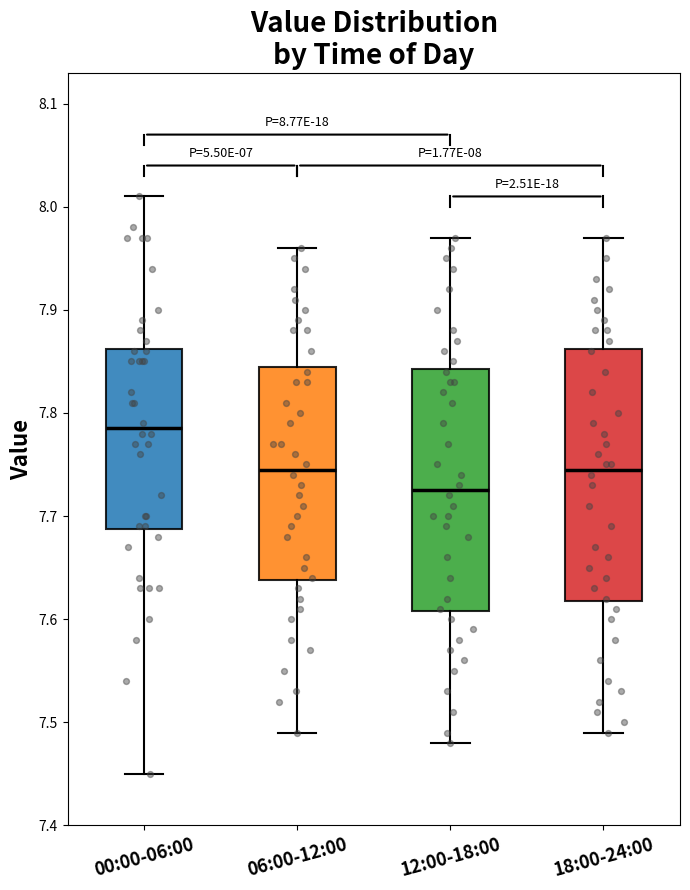

Which box's median line is the lowest?

12:00-18:00